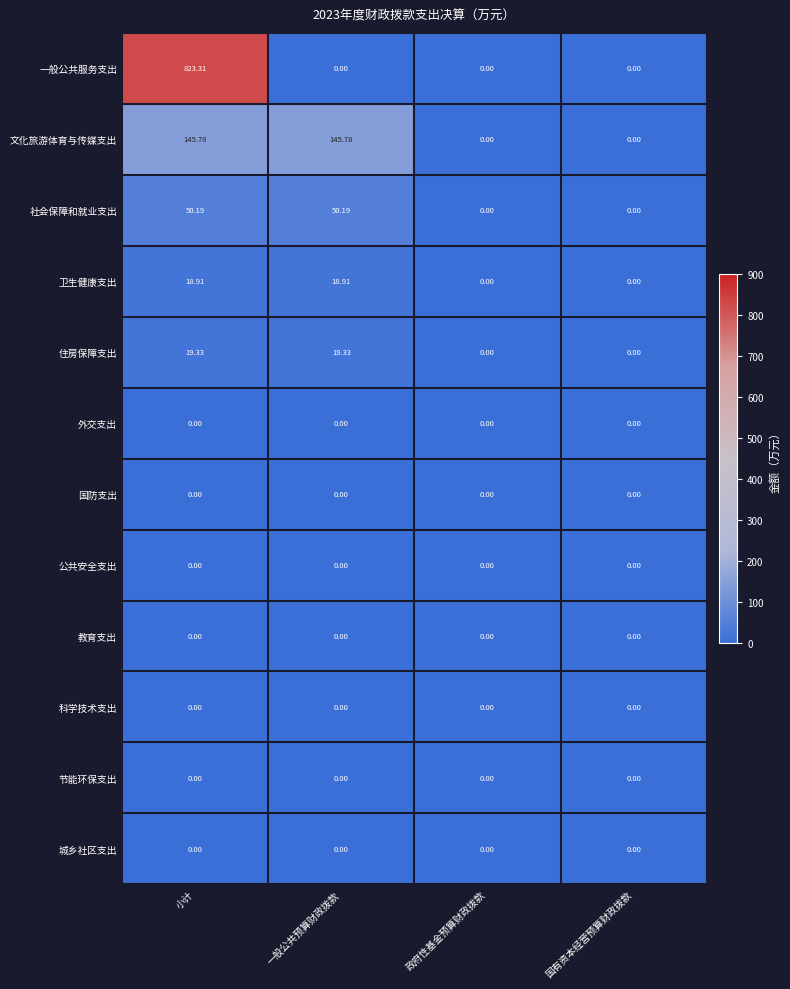

Where does the 住房保障支出 series first go above 19?

小计